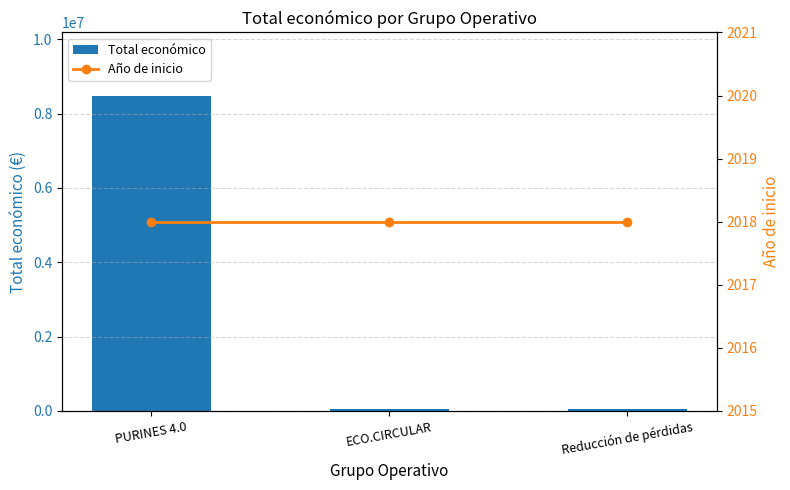

How many values in the Total económico series exceed 52055?

1